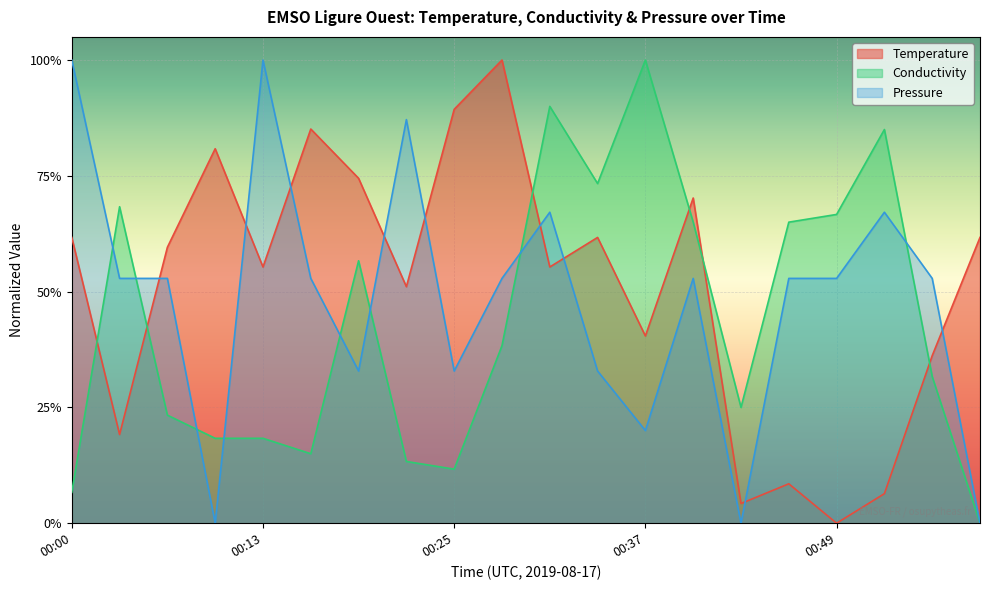

Which has a higher value, 00:37 or 00:49?

00:37